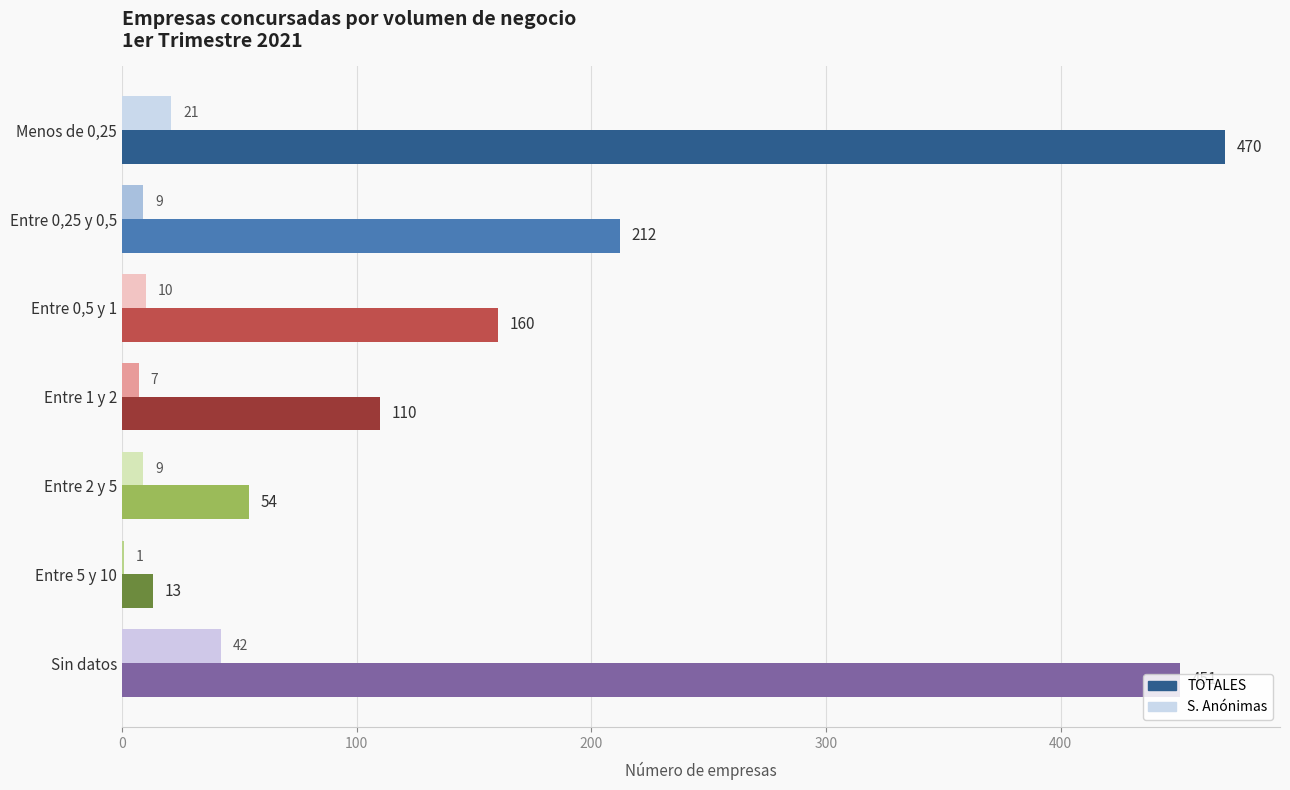

Count the number of data series in this chart.

2